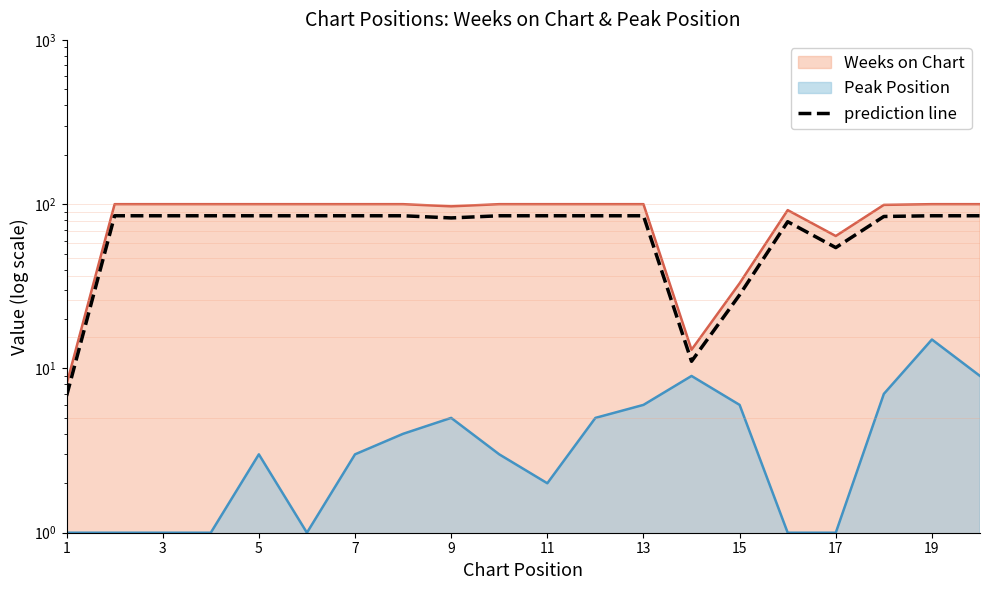

How many points are lower than both their immediate neighbors (excluding endpoints)?

3